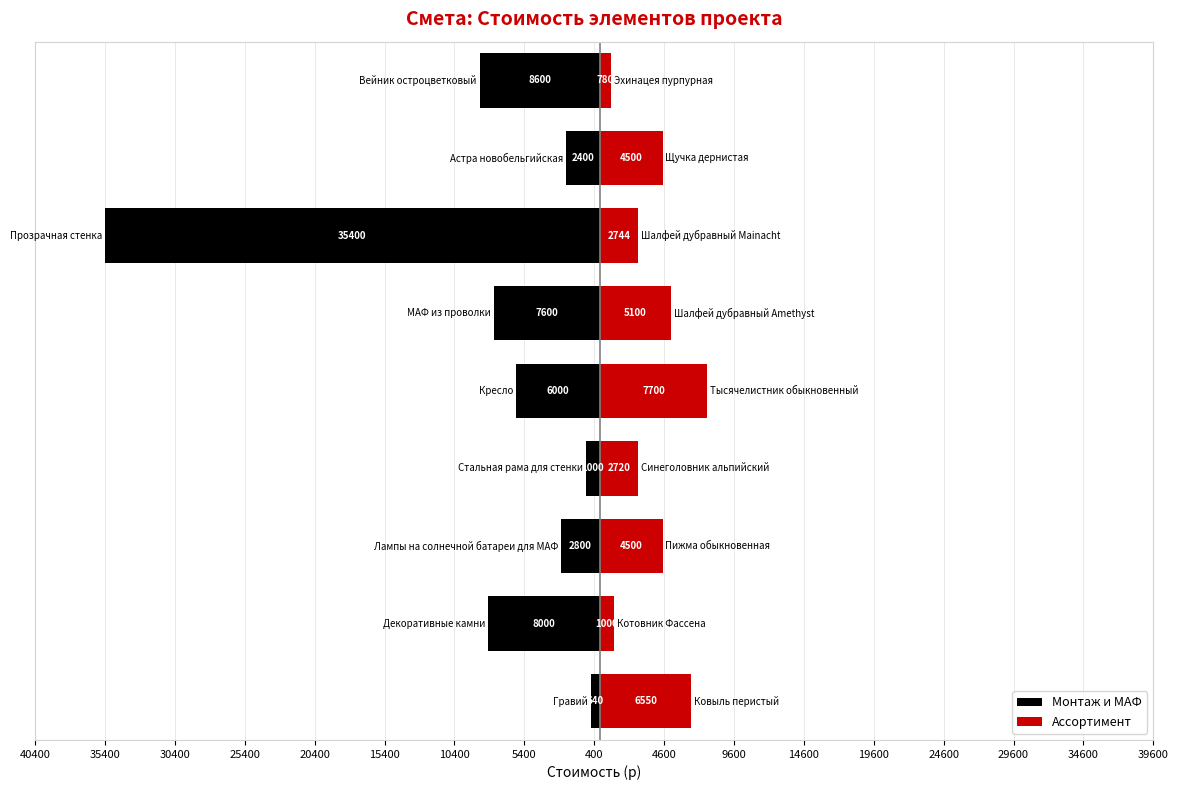

How many bars are there in each group?

2